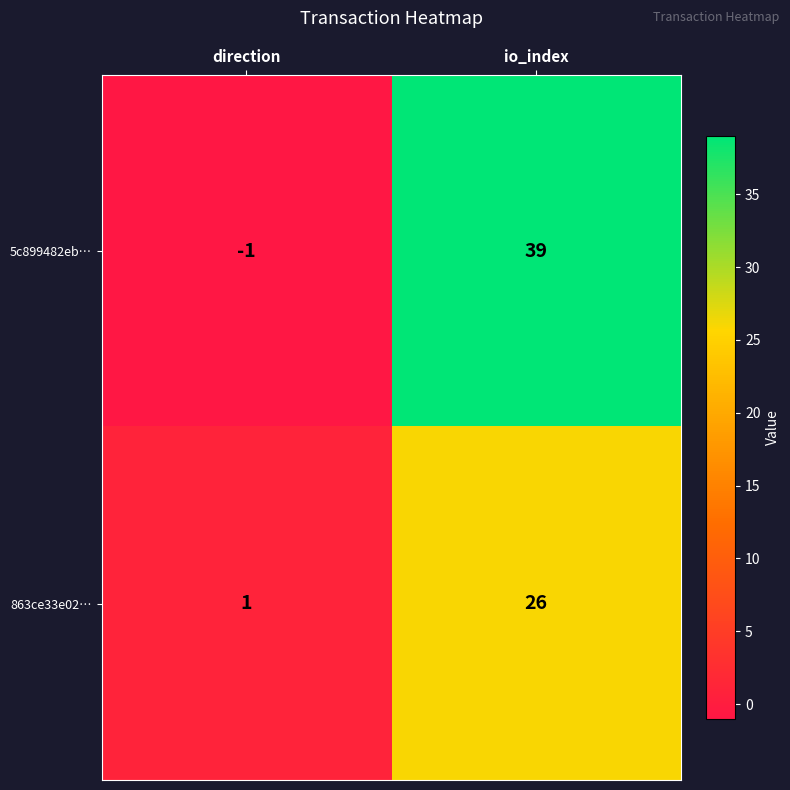

Which series changed the most between direction and io_index?

5c899482eb…